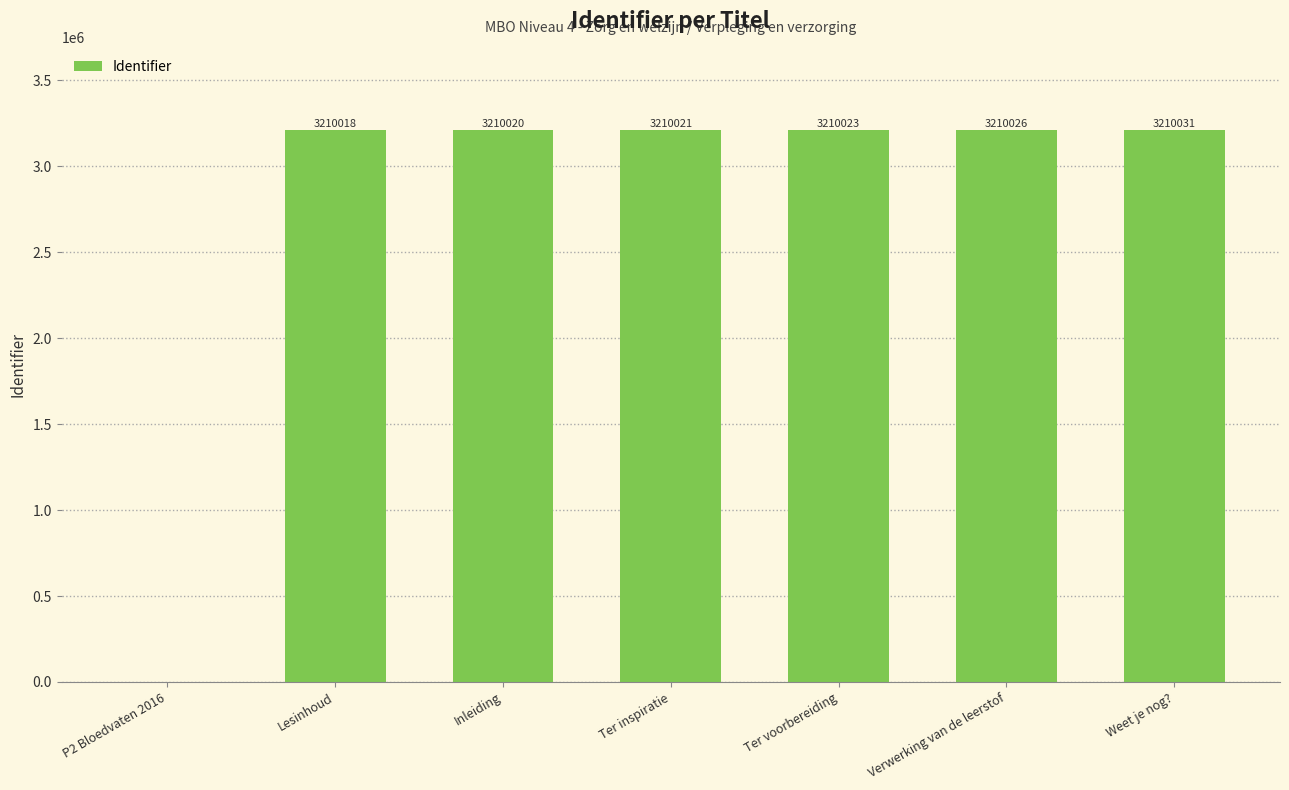

Reading left to right, what are all the values shown in this chart?

P2 Bloedvaten 2016=0	Lesinhoud=3210018	Inleiding=3210020	Ter inspiratie=3210021	Ter voorbereiding=3210023	Verwerking van de leerstof=3210026	Weet je nog?=3210031